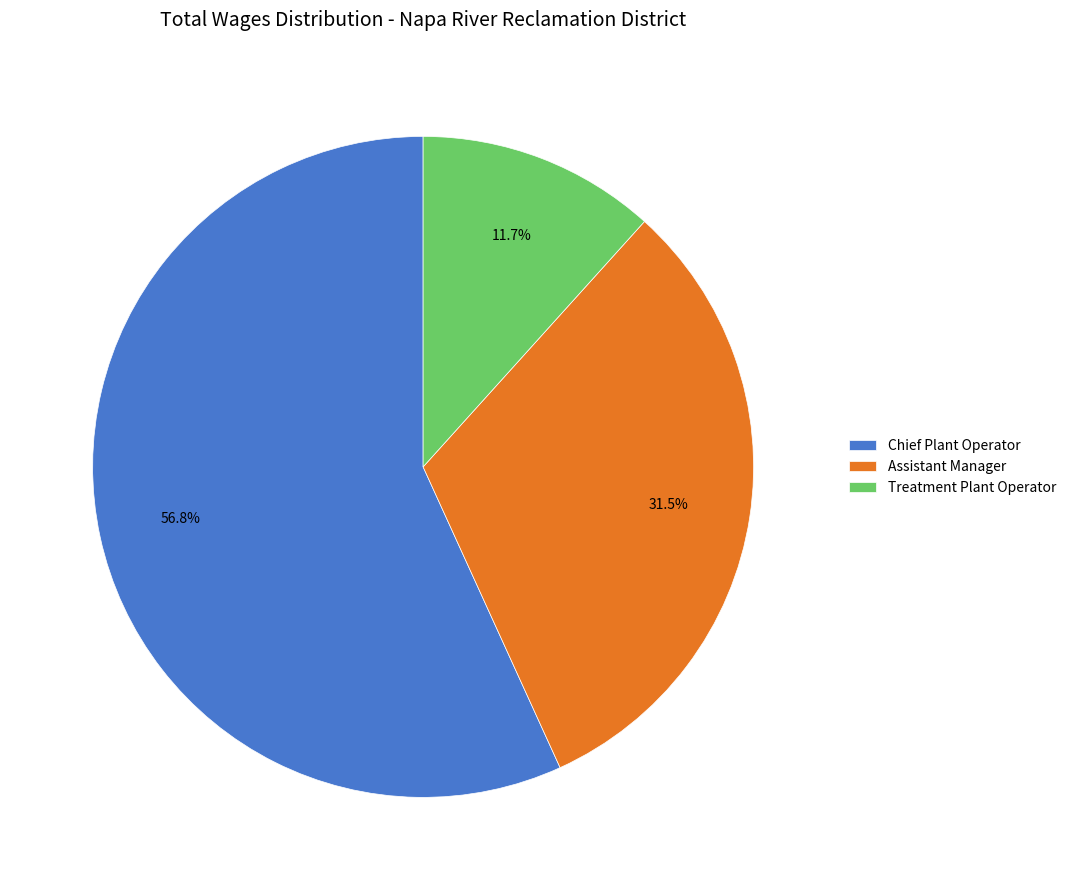

How many slices are in this pie chart?

3